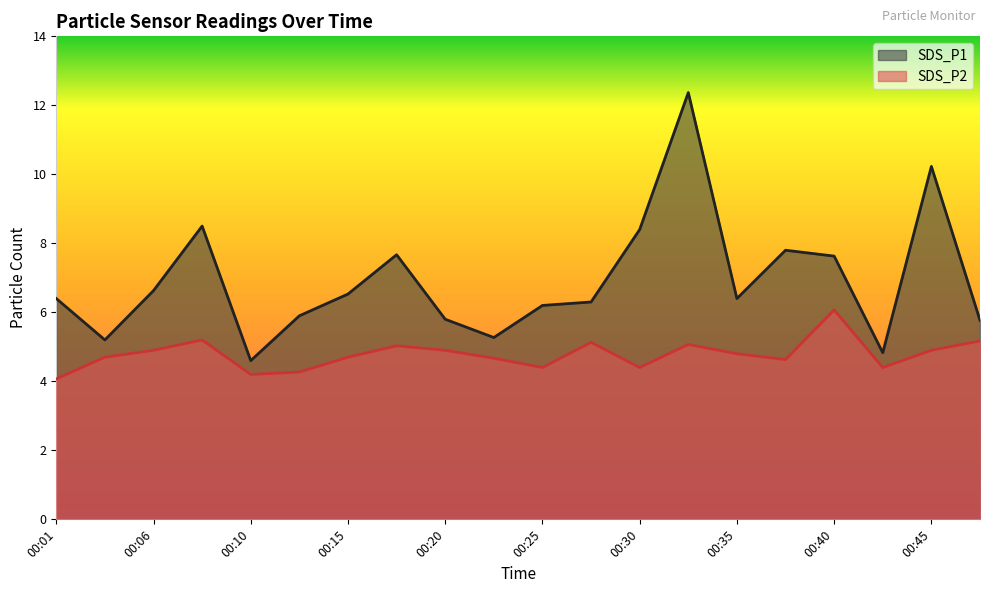

At 00:18, list the series in order from smallest to largest.

SDS_P2, SDS_P1